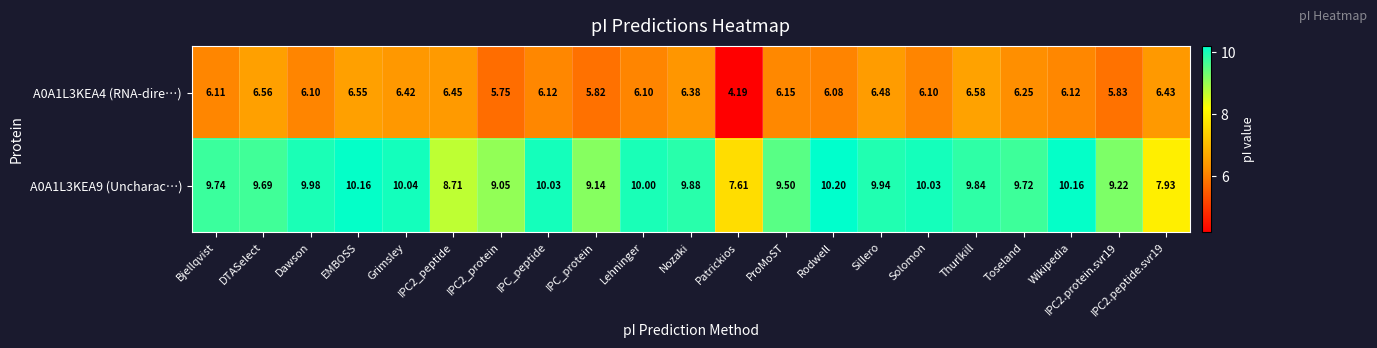

Which series has the largest total across all categories?

A0A1L3KEA9 (Uncharac…)